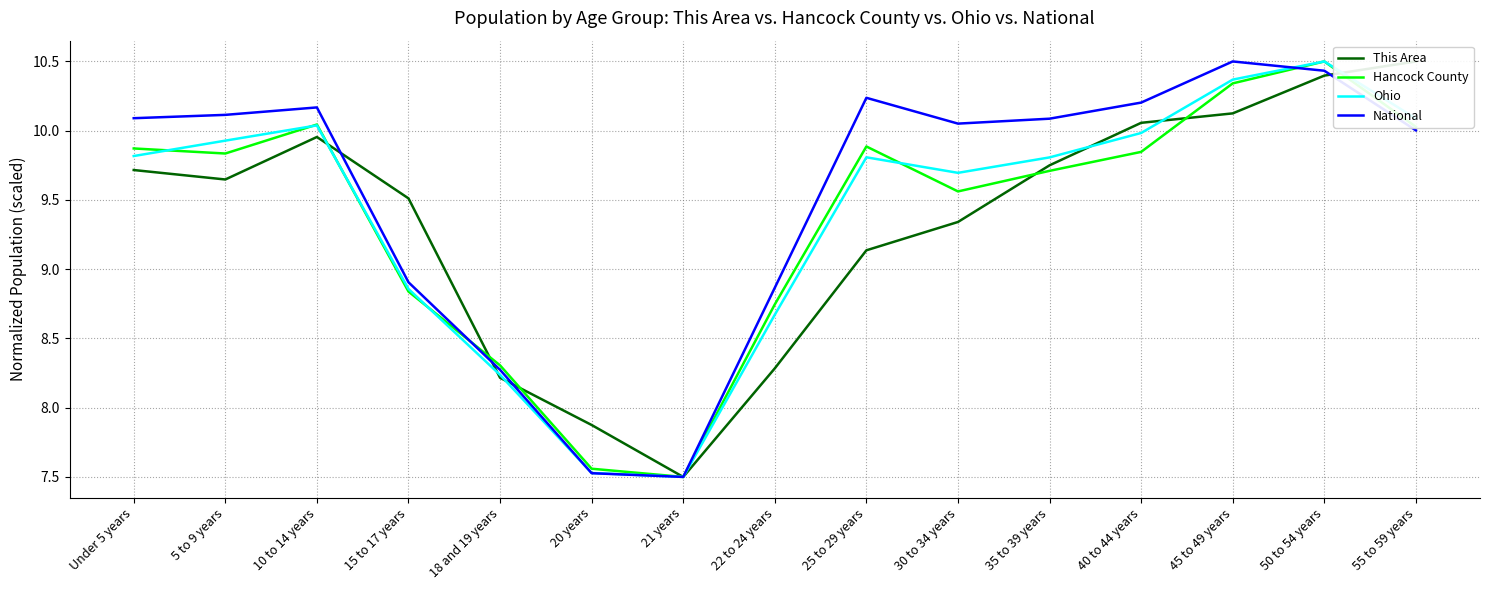

True or false: Hancock County has more than 1 points higher than both neighbors.

True